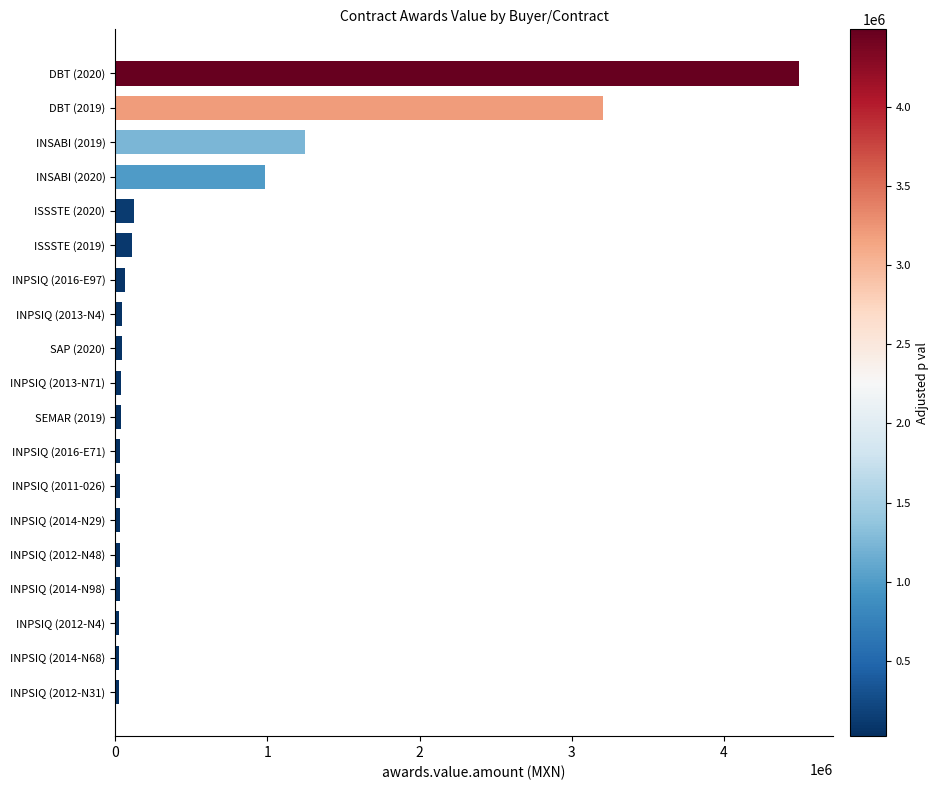

What is the difference between the second highest and minimum values?

3183345.9